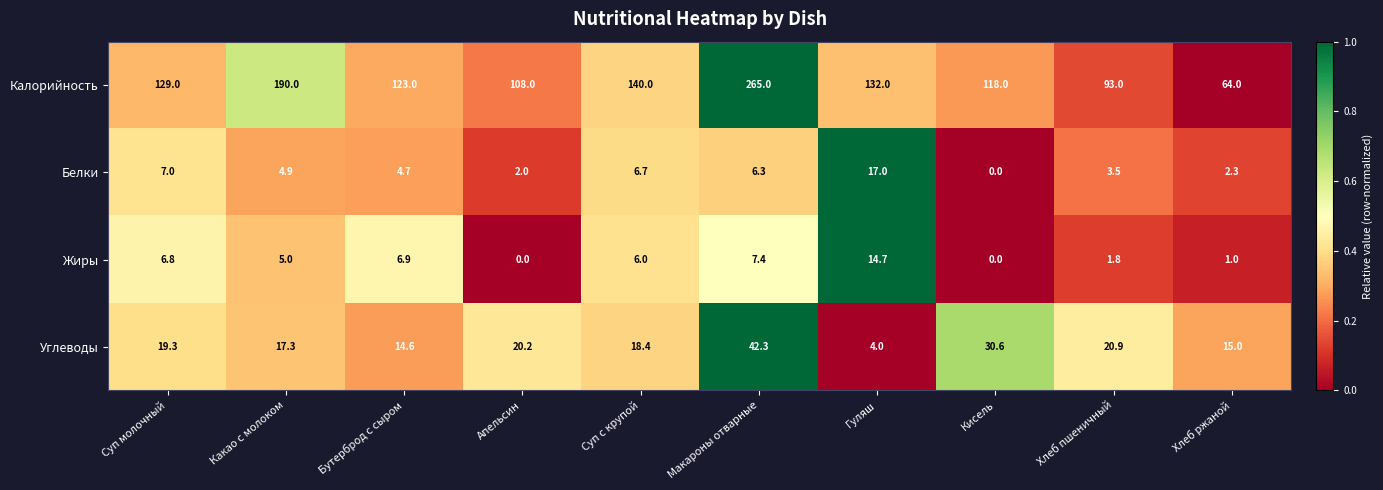

What is the sum of all Калорийность values?

1362.0